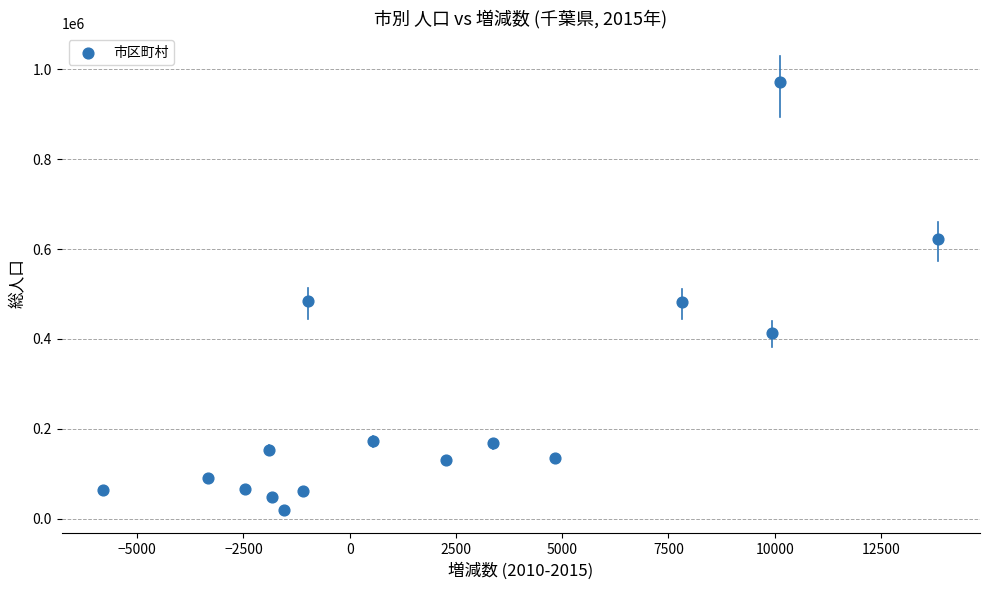

What is the range of Y values (max minus min)?

952634